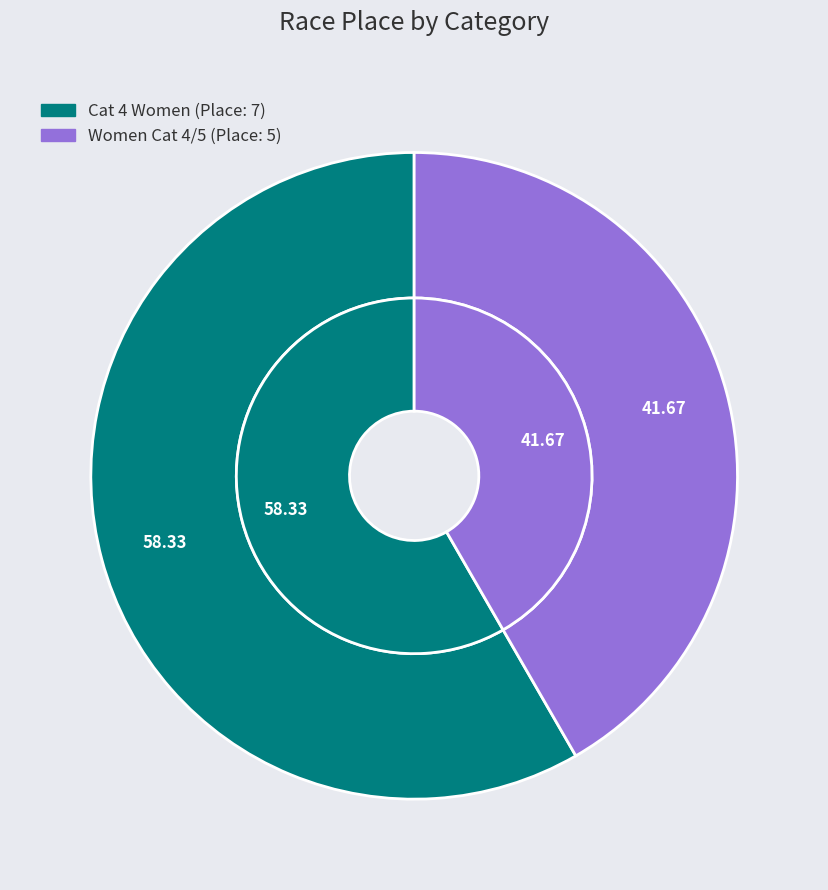

To the nearest percent, what portion does Cat 4 Women represent?

58%